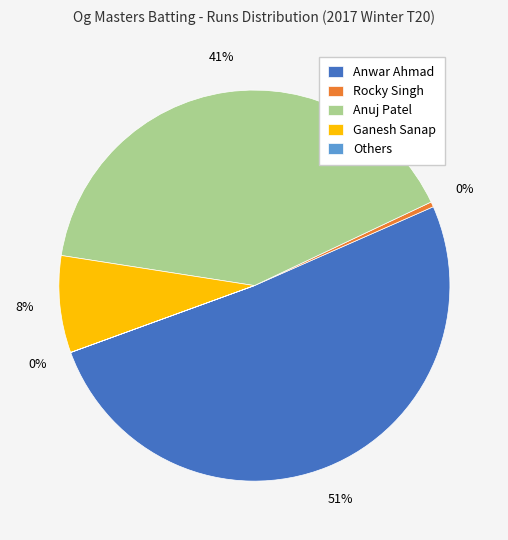

Do Anuj Patel and Rocky Singh together represent more than half of the pie?

No